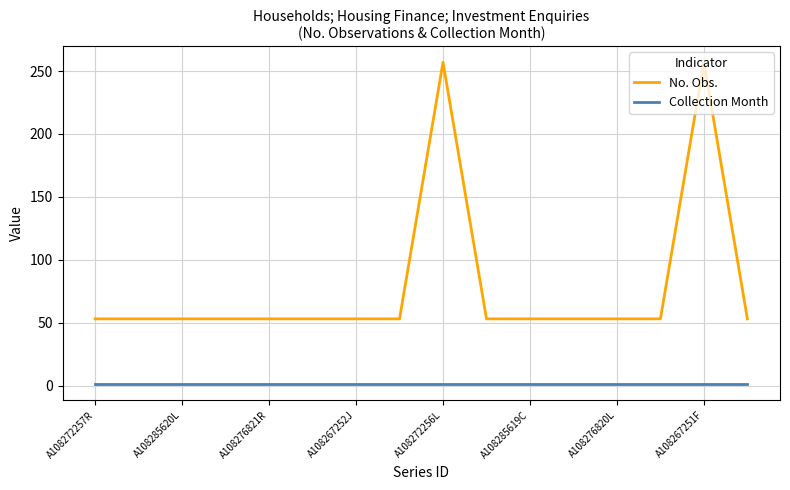

True or false: Collection Month and No. Obs. cross at least once.

False